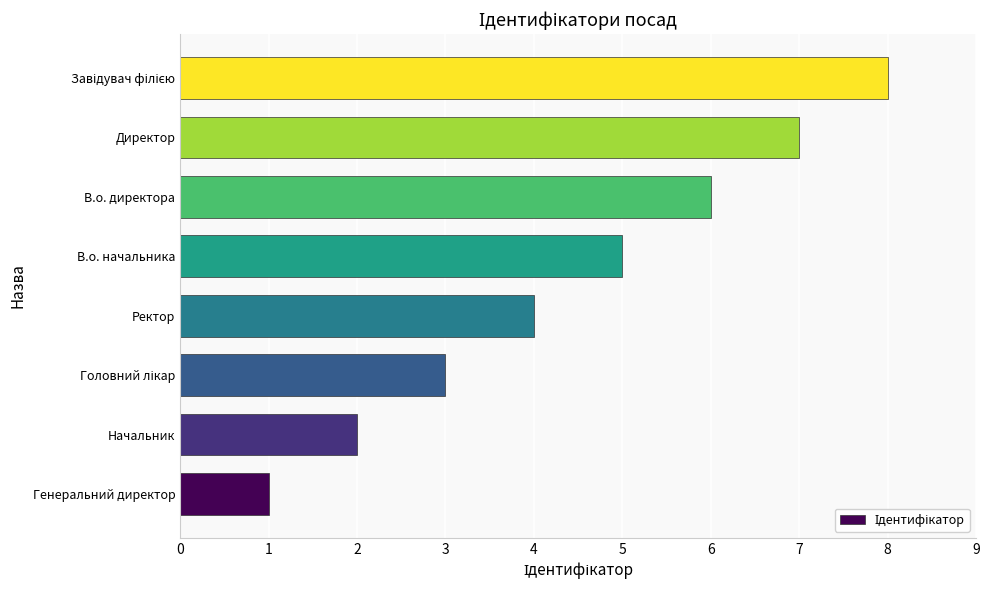

Are the bars horizontal?

Yes